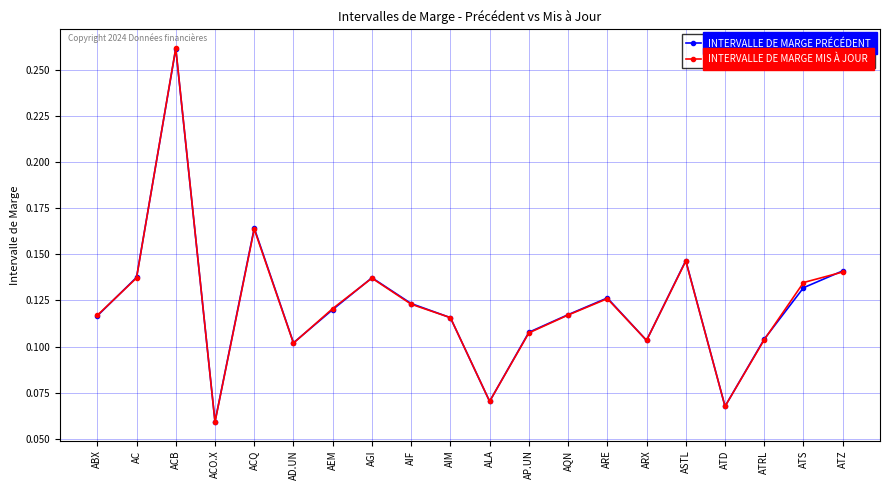

Which category has the highest value in the INTERVALLE DE MARGE PRÉCÉDENT series?

ACB